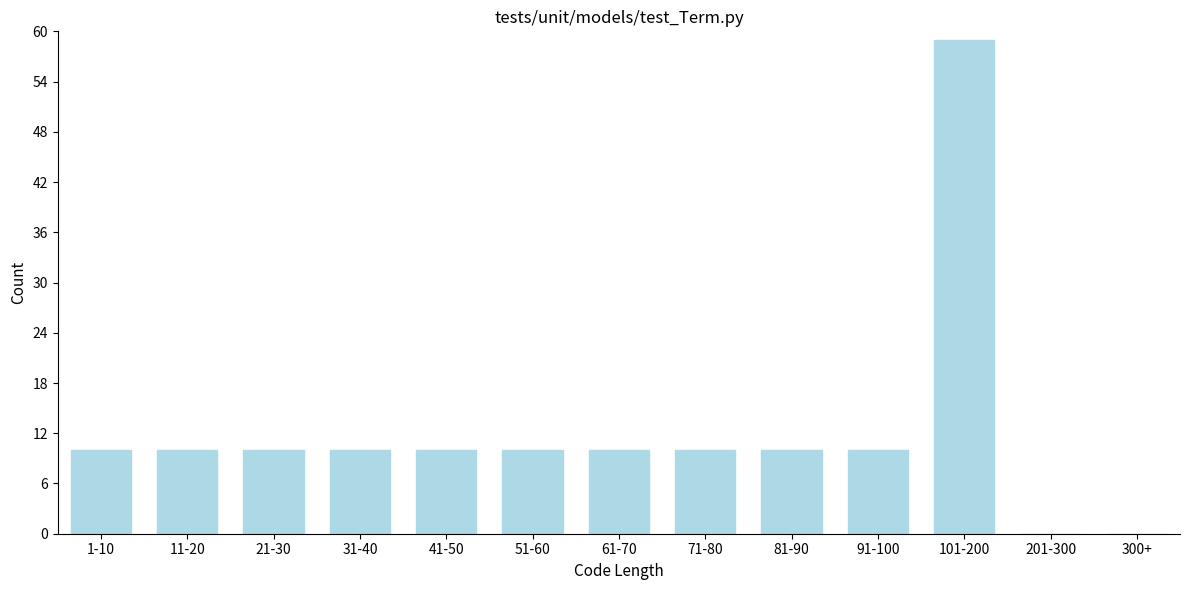

Reading left to right, what are all the values shown in this chart?

1-10=10	11-20=10	21-30=10	31-40=10	41-50=10	51-60=10	61-70=10	71-80=10	81-90=10	91-100=10	101-200=59	201-300=0	300+=0